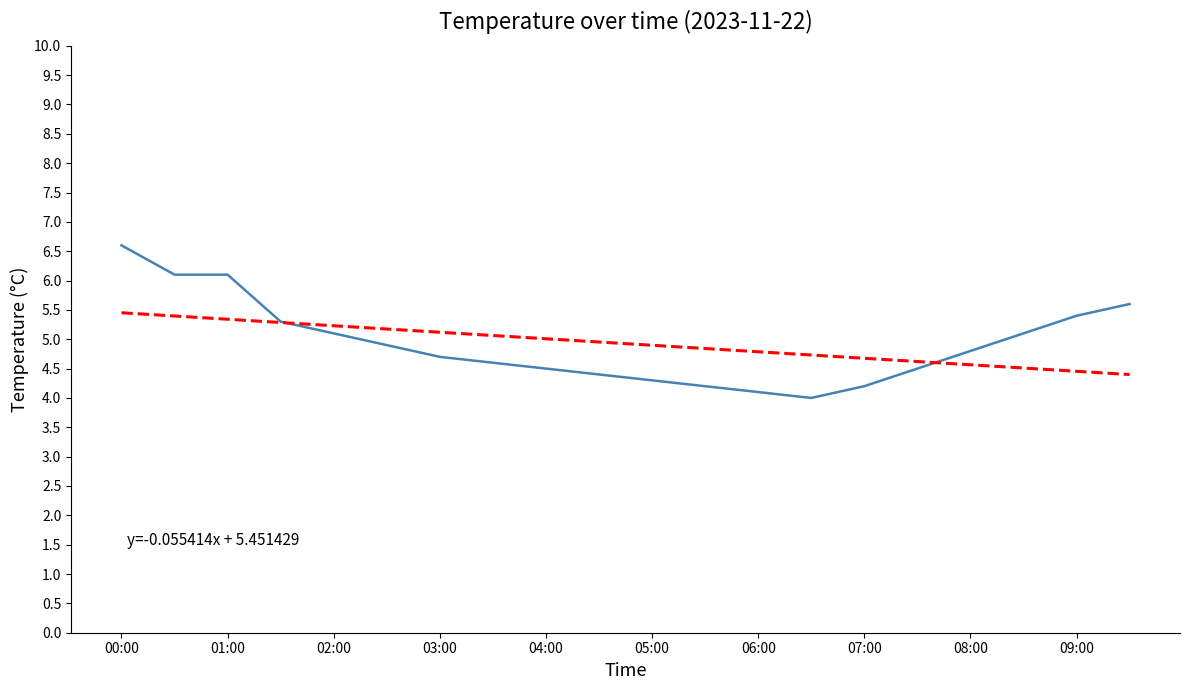

What is the maximum value shown in the chart?

6.6